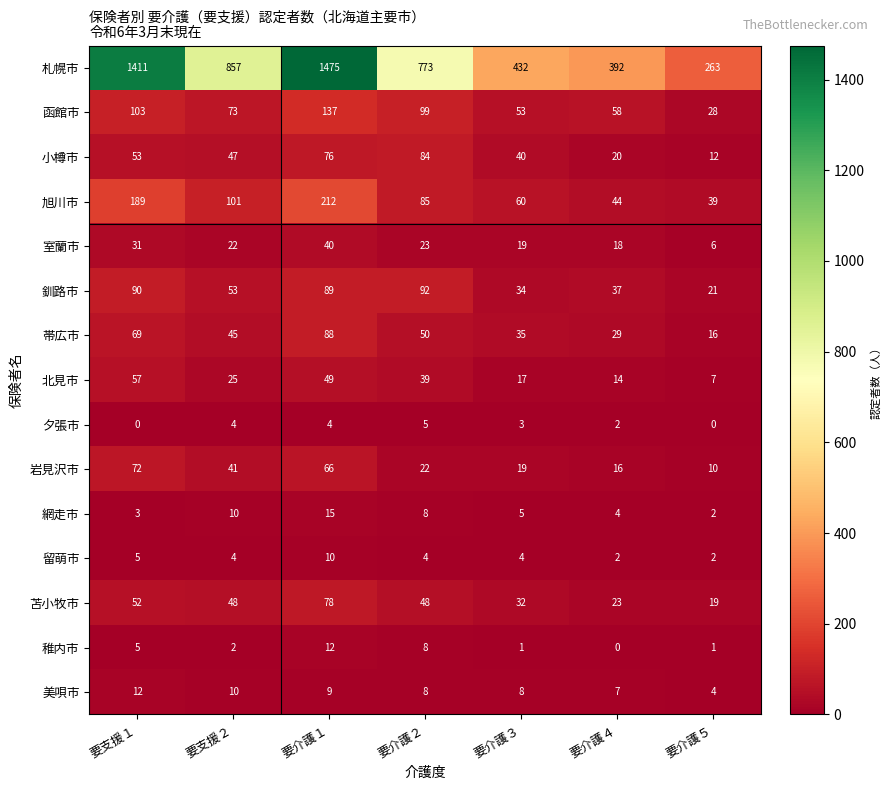

How many data points does each series have?

7